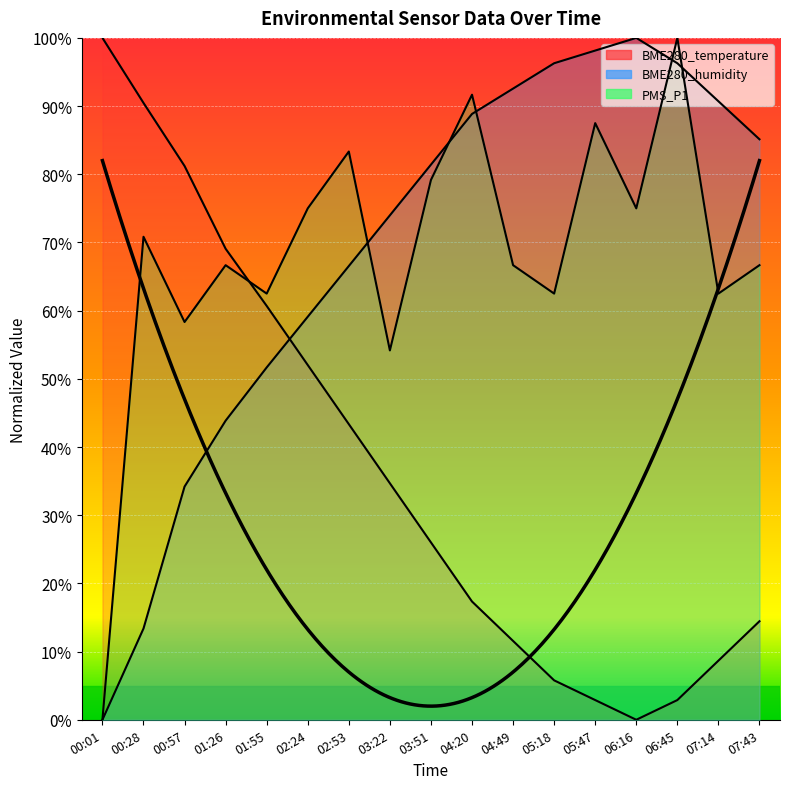

Which series has the largest total across all categories?

BME280_humidity